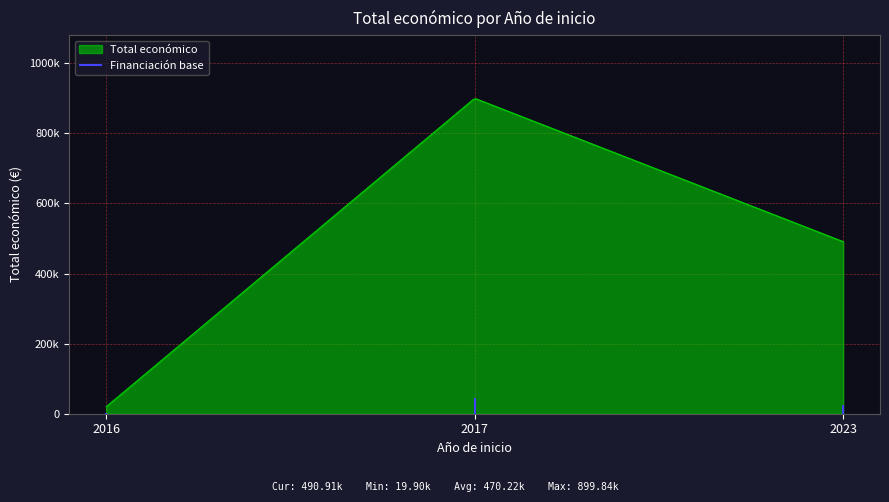

How many values exceed 241068?

2